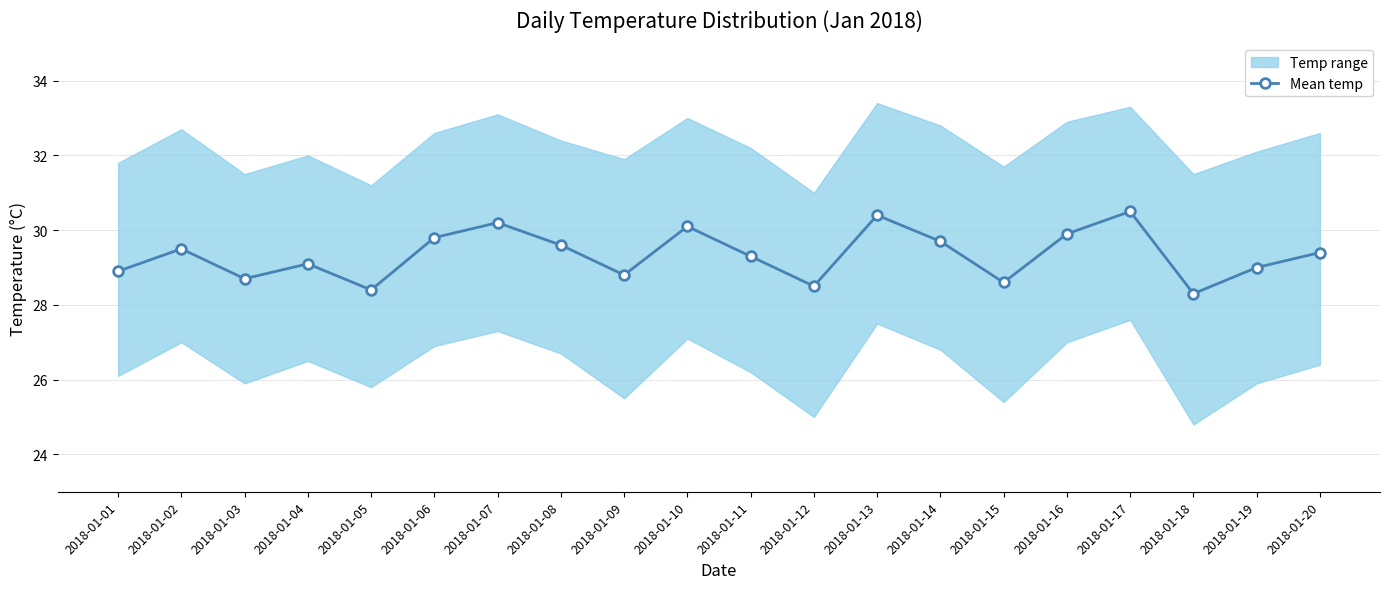

Where is the data nearest to the value 29?

2018-01-19